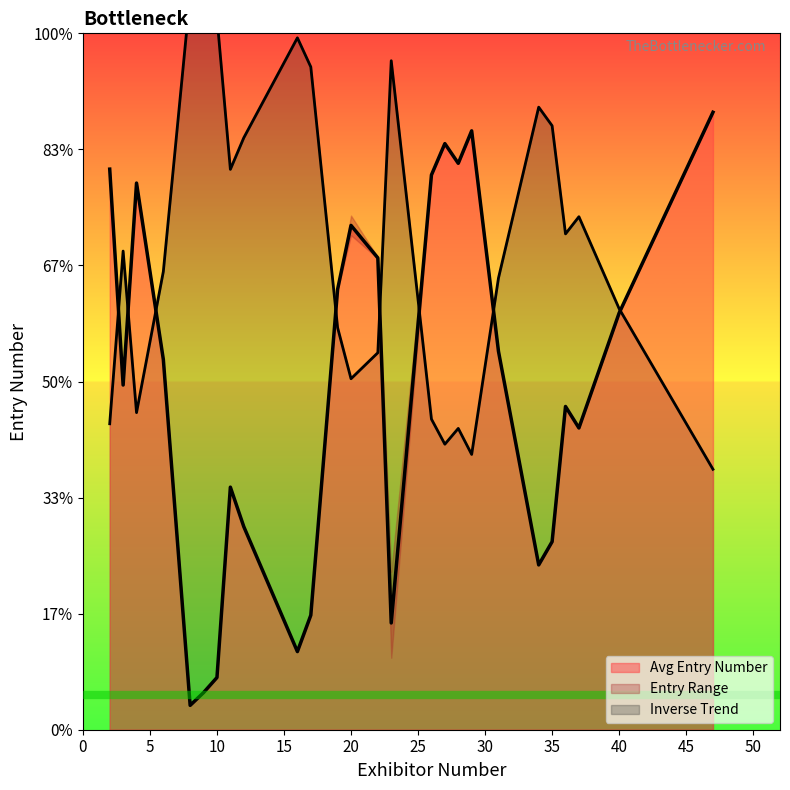

What is the label of the 32nd point from the right?

3